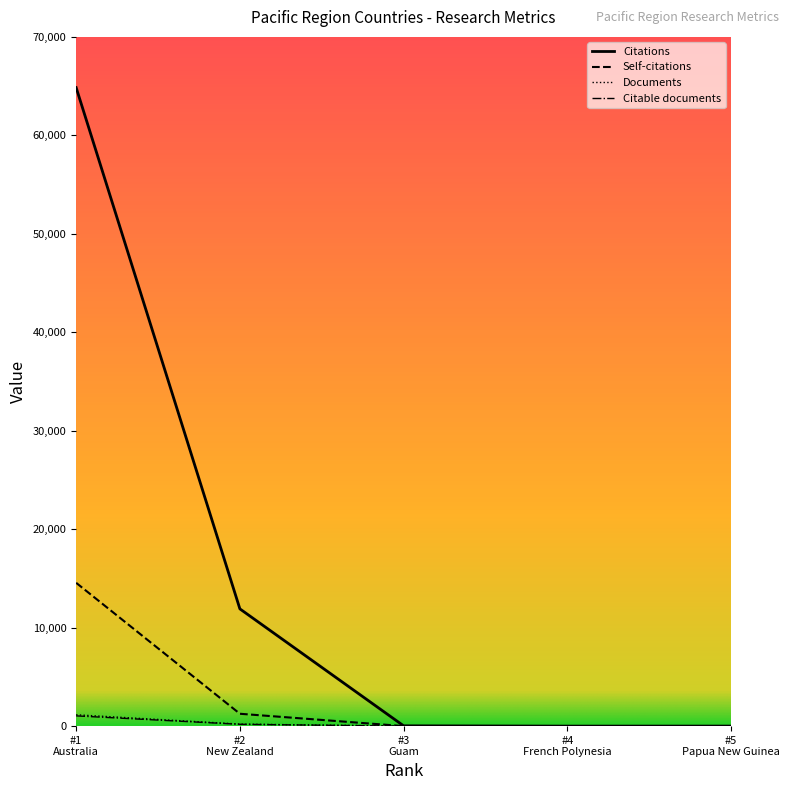

Does the chart display data point markers on the line(s)?

No